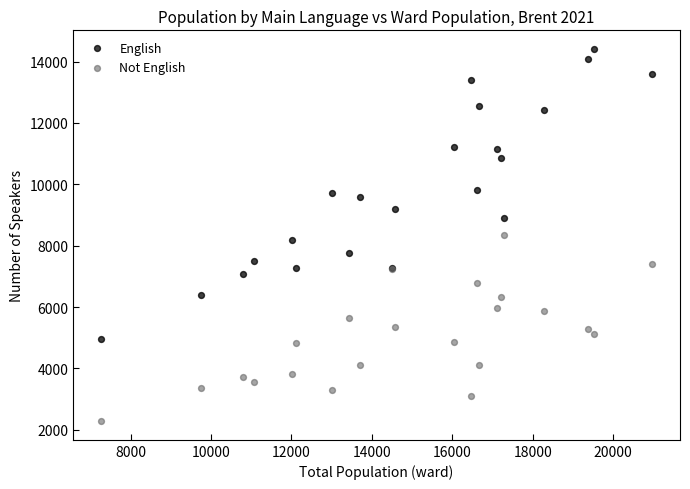

What are all the series names shown in the legend?

English, Not English